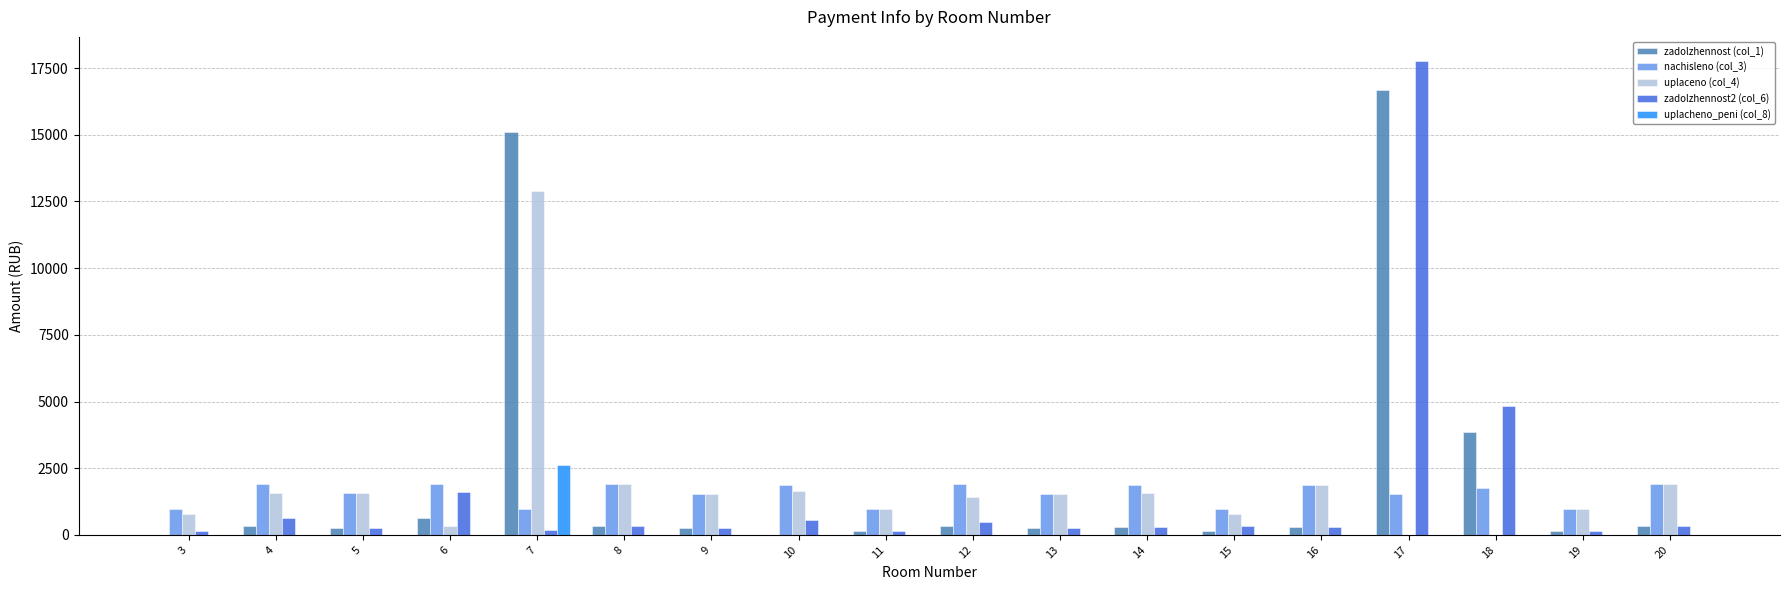

What is the average value of the nachisleno (col_3) series?

1547.8